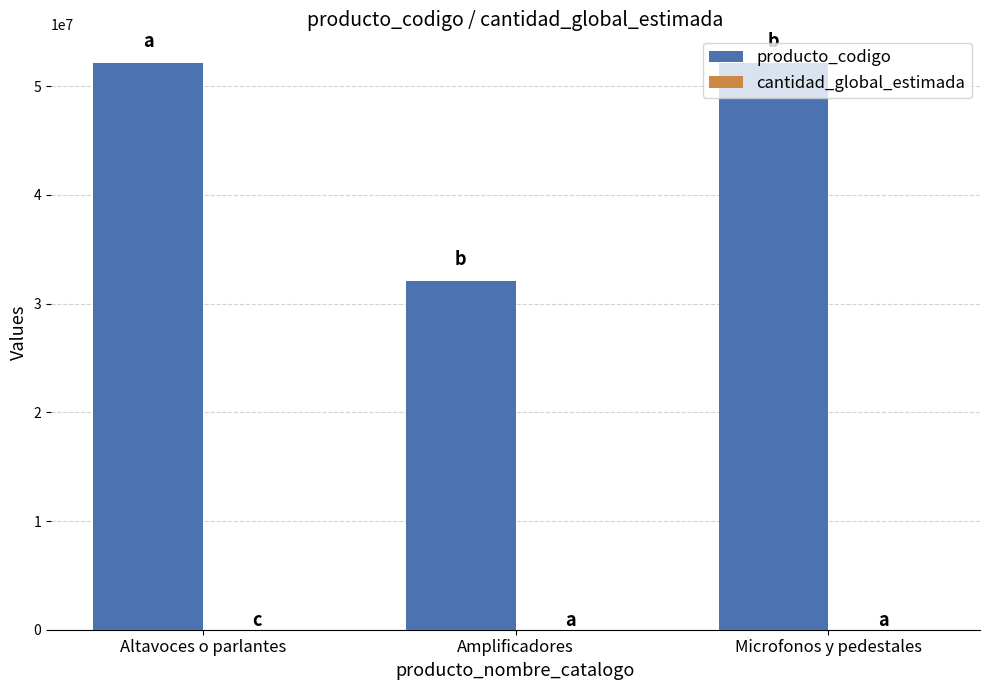

Which series has the largest total across all categories?

producto_codigo